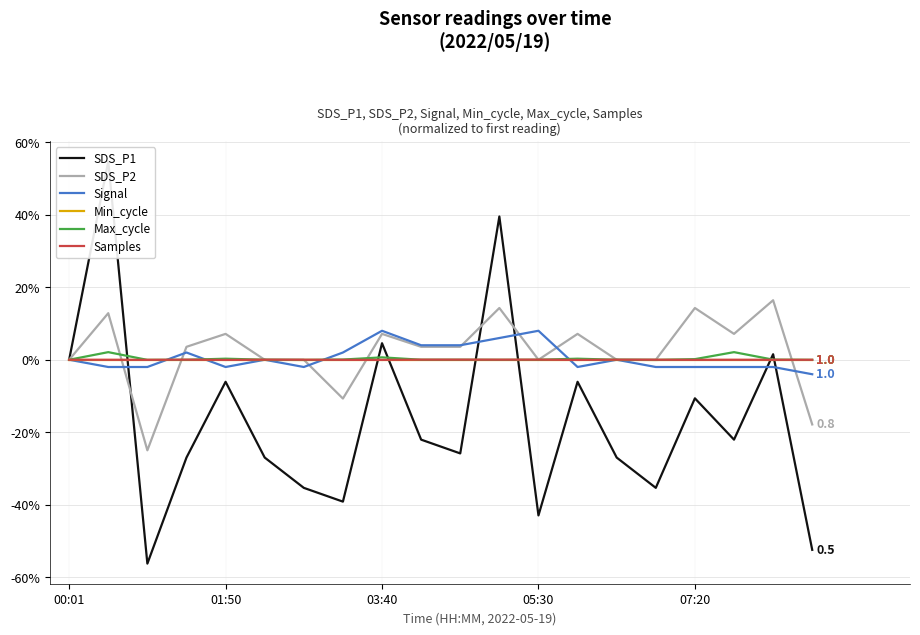

The value of SDS_P1 at 00:01 is 1.3. True or false?

False